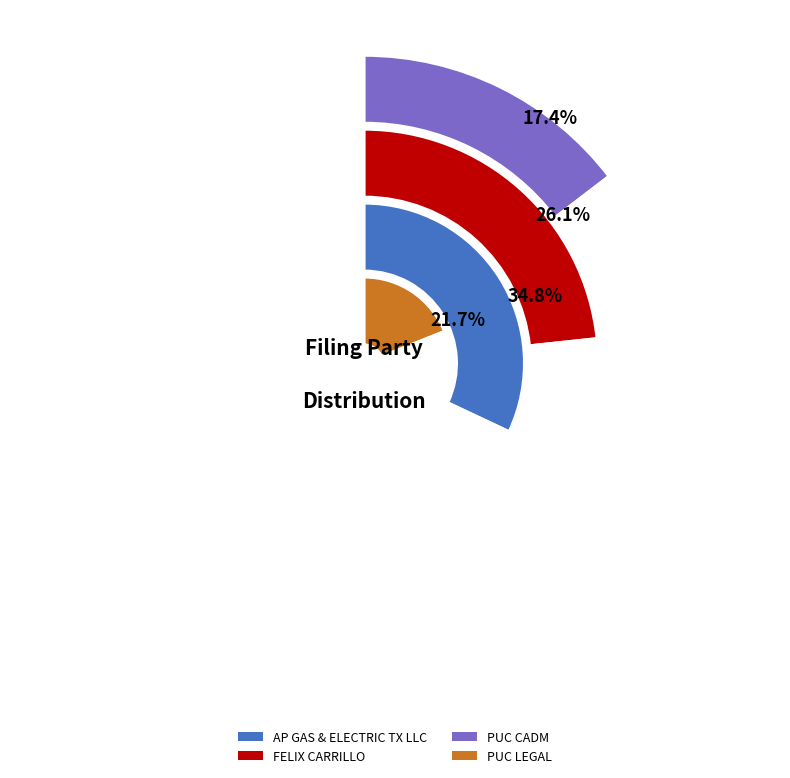

What percentage do PUC LEGAL and PUC CADM together represent?

39.1%